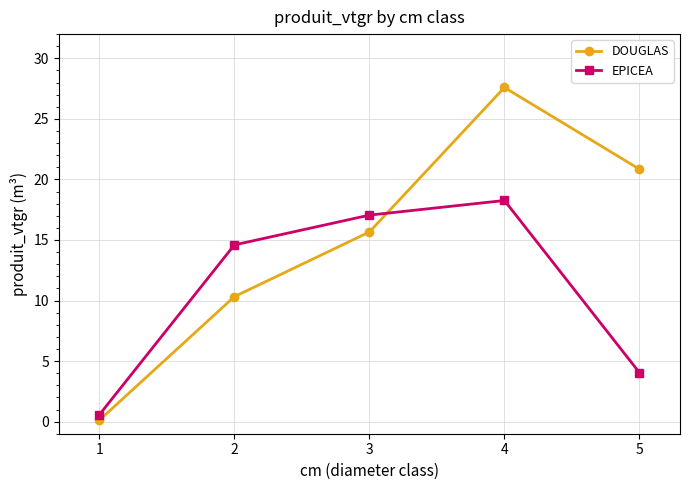

Does the chart have visible grid lines?

Yes